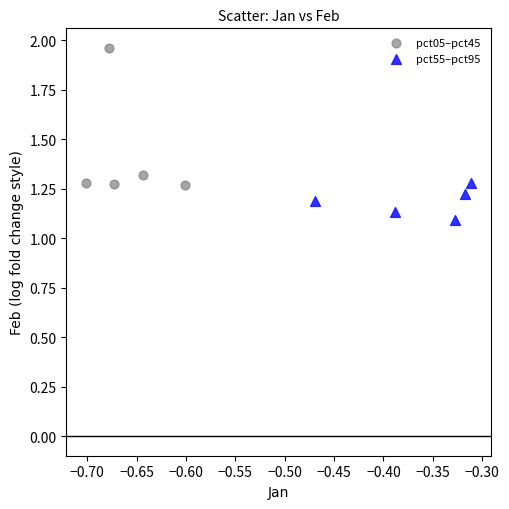

Which series has the widest spread of Y values?

pct05–pct45